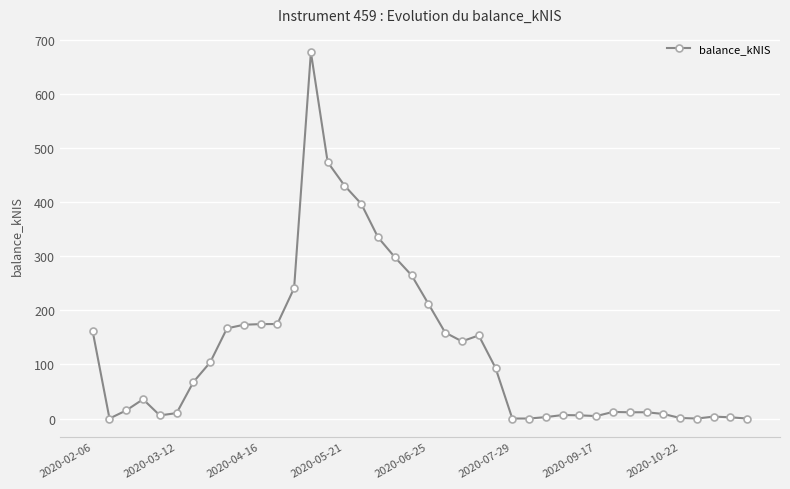

True or false: there are more than 1 points higher than both neighbors.

True